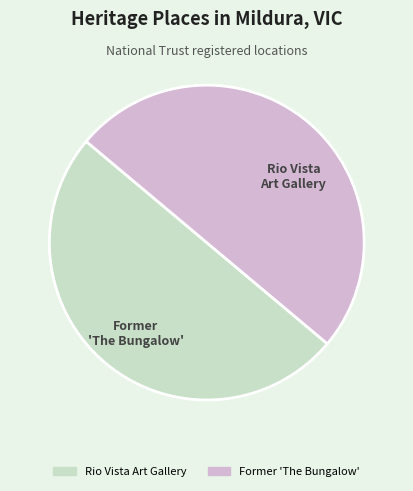

Which slice is the largest?

Rio Vista Art Gallery